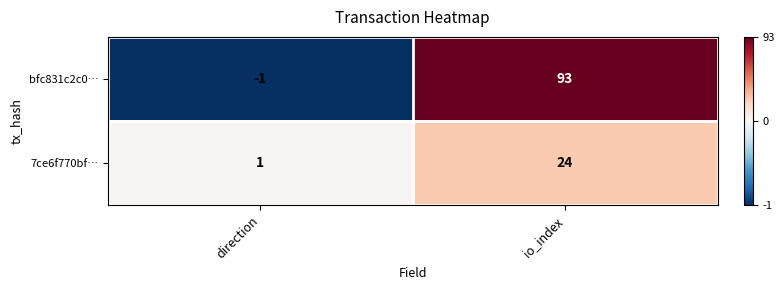

What is the average value of the bfc831c2c0… series?

46